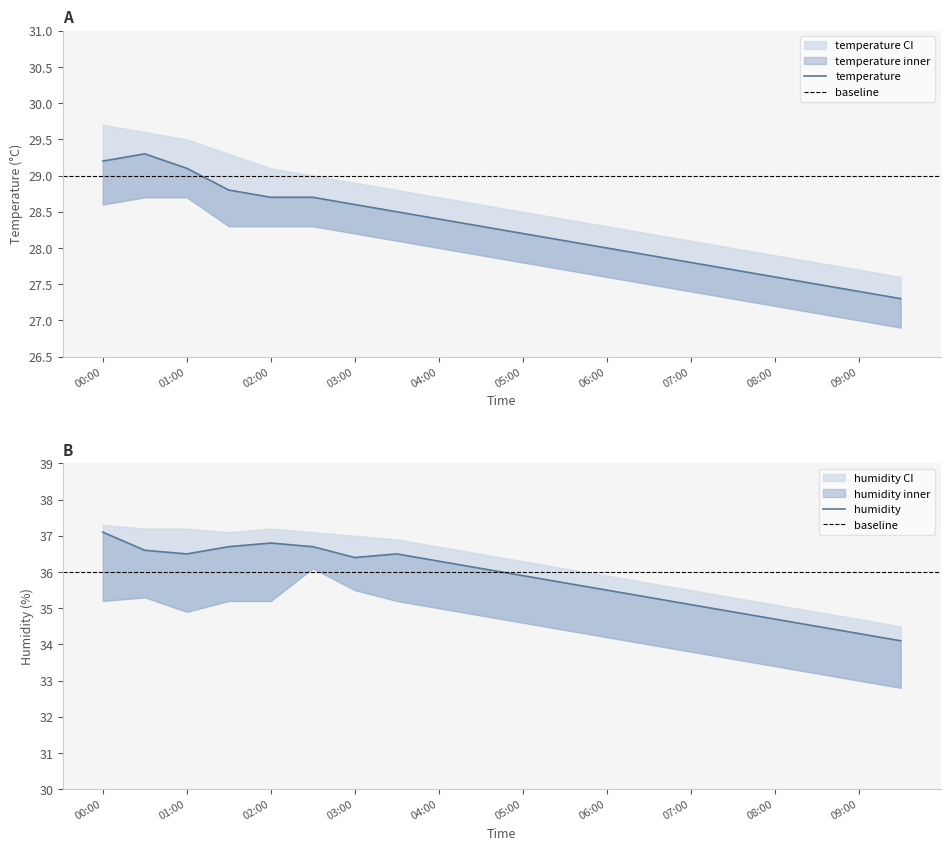

What position from the right is 03:00?

14